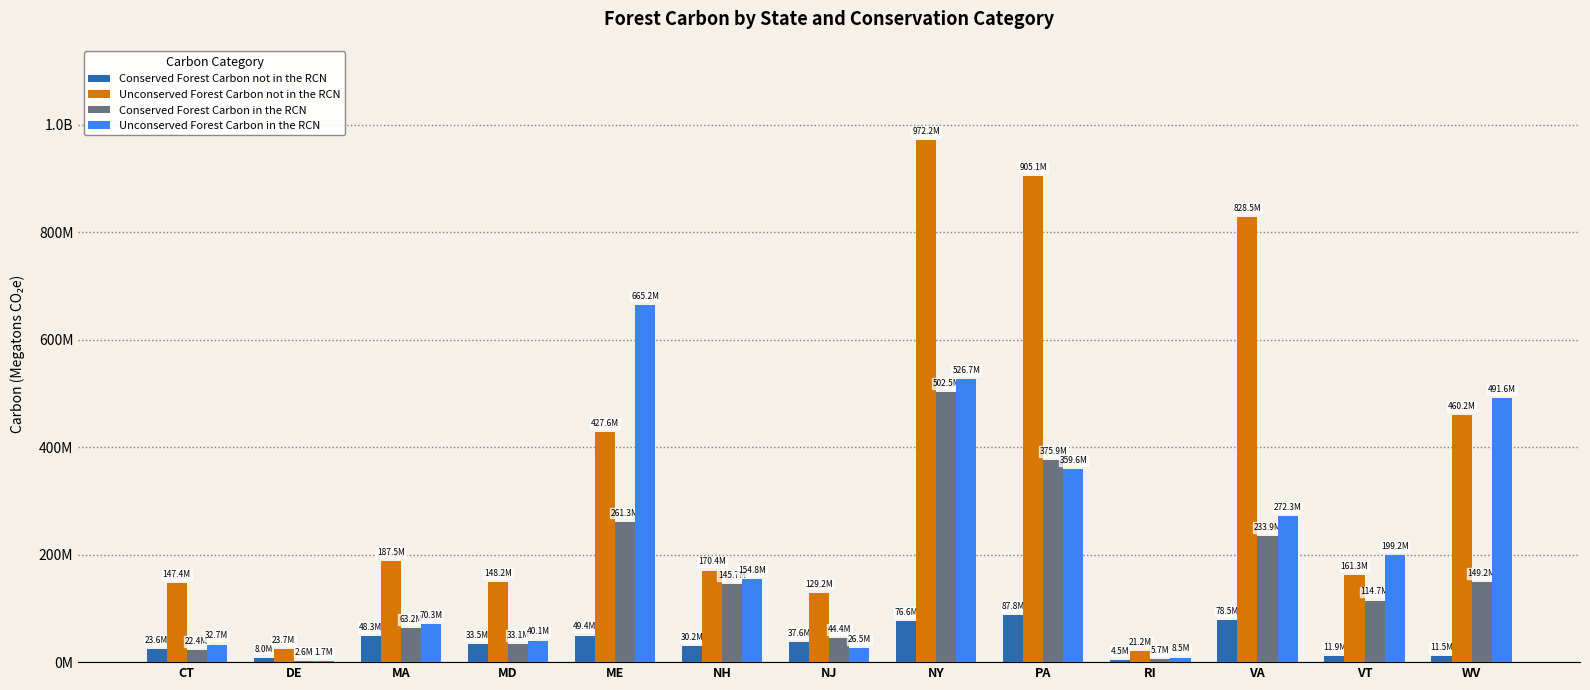

Are the bars grouped side by side (vs. stacked)?

Yes